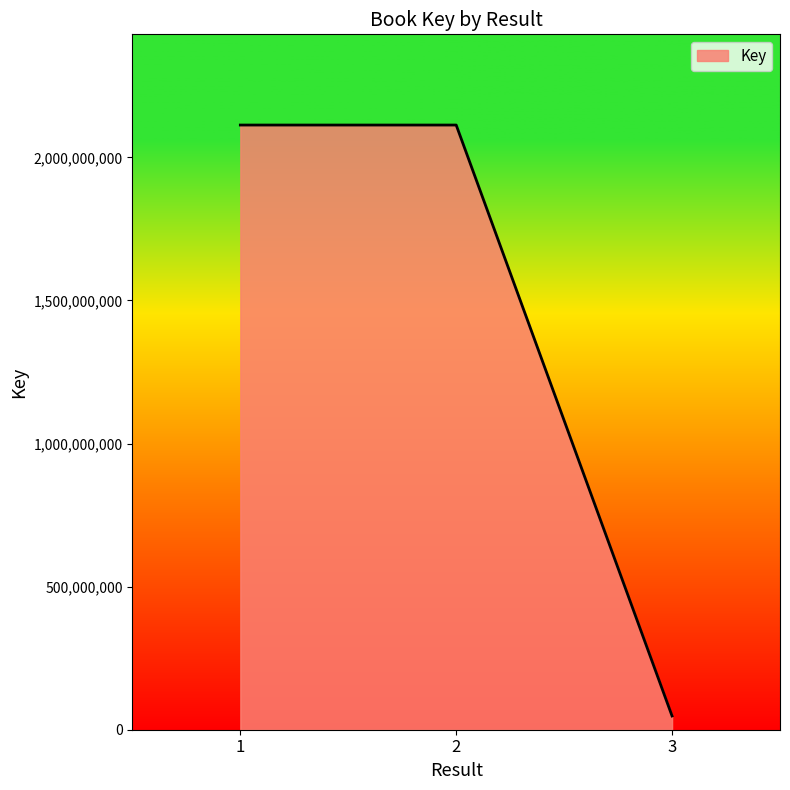

Which label corresponds to the smallest value in the chart?

3